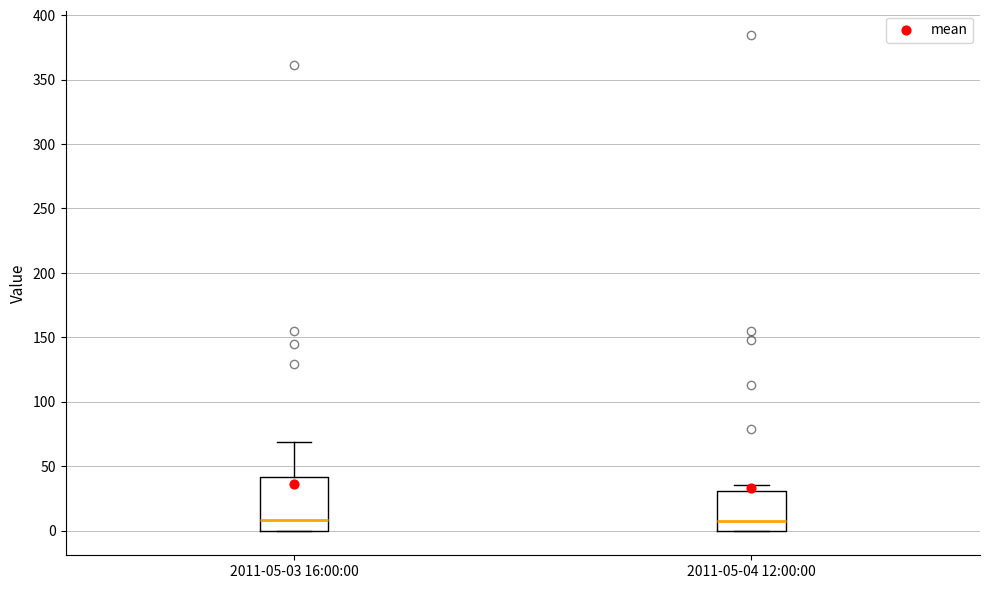

Which box is the tallest, from its lower edge to its upper edge?

2011-05-03 16:00:00